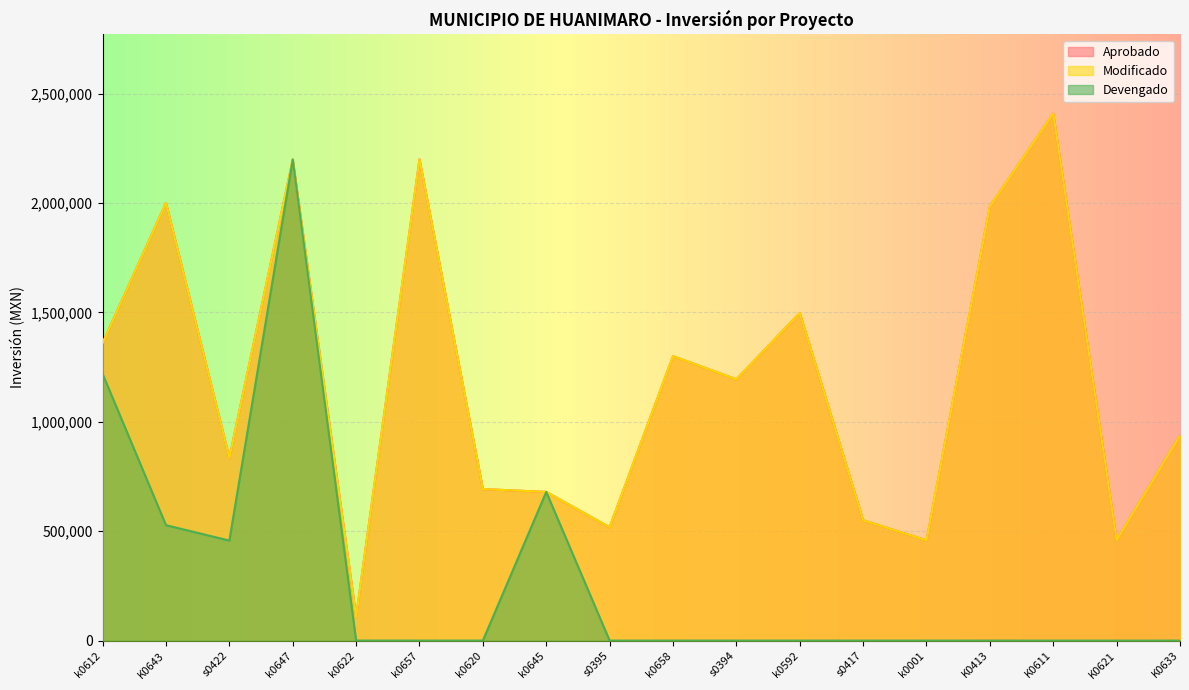

At which category is the sum across all series the highest?

k0647